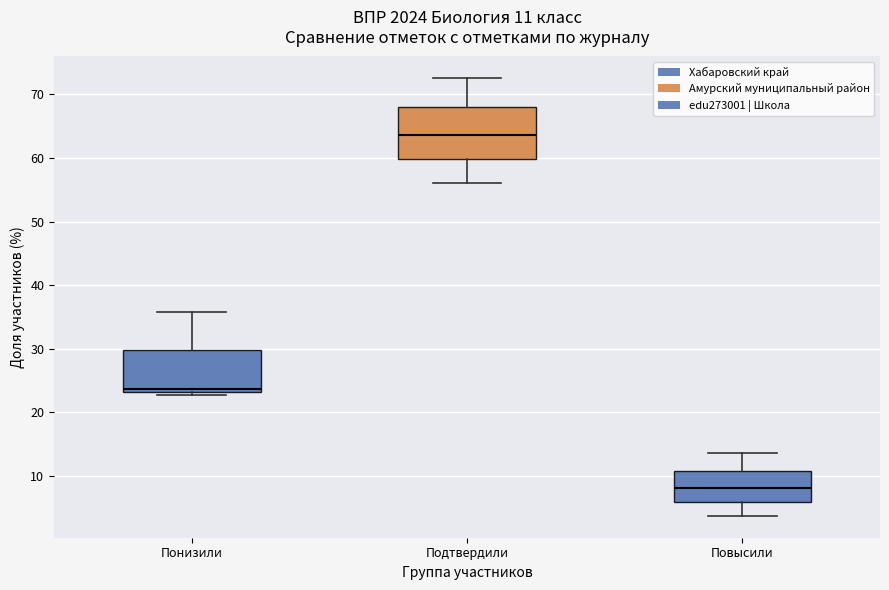

Which box's median line is the lowest?

Повысили